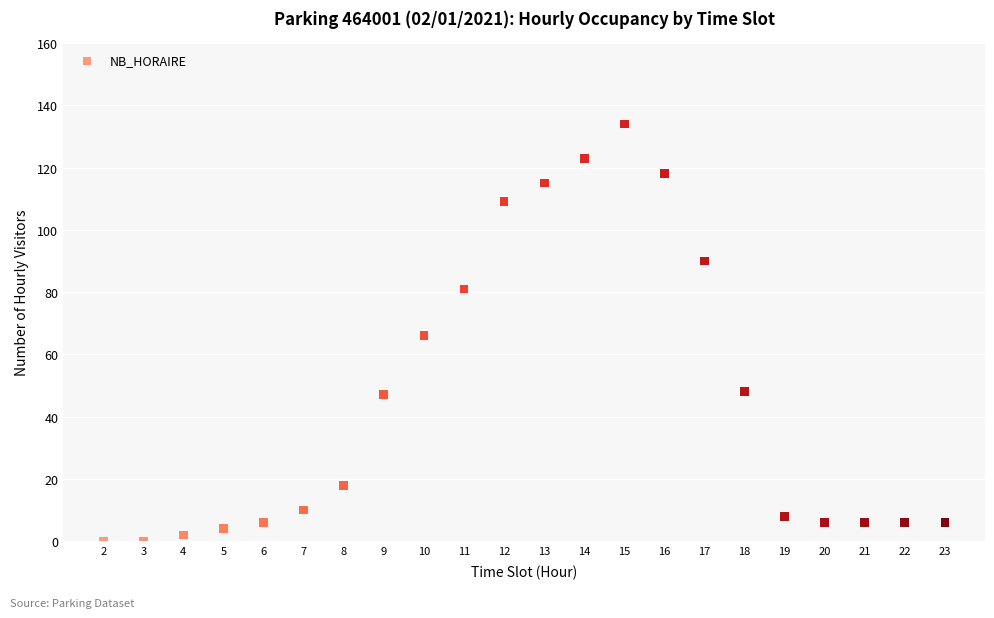

What is the range of Y values (max minus min)?

134